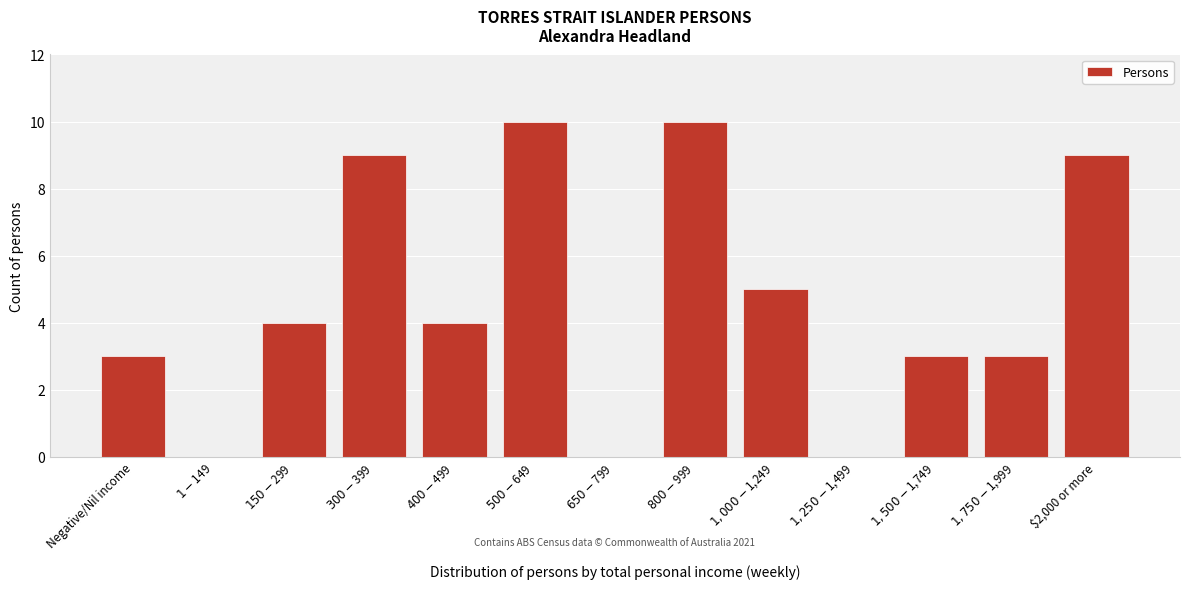

What is the sum of all values?

60